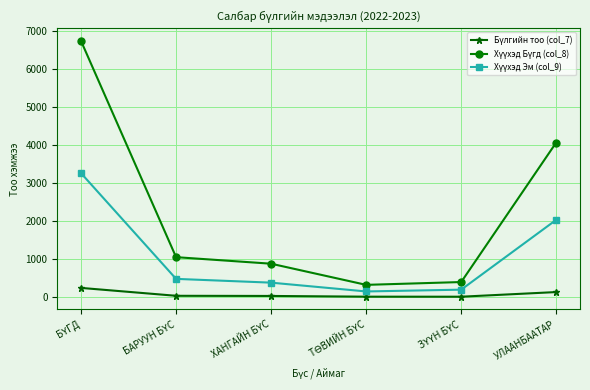

Count the number of data series in this chart.

3